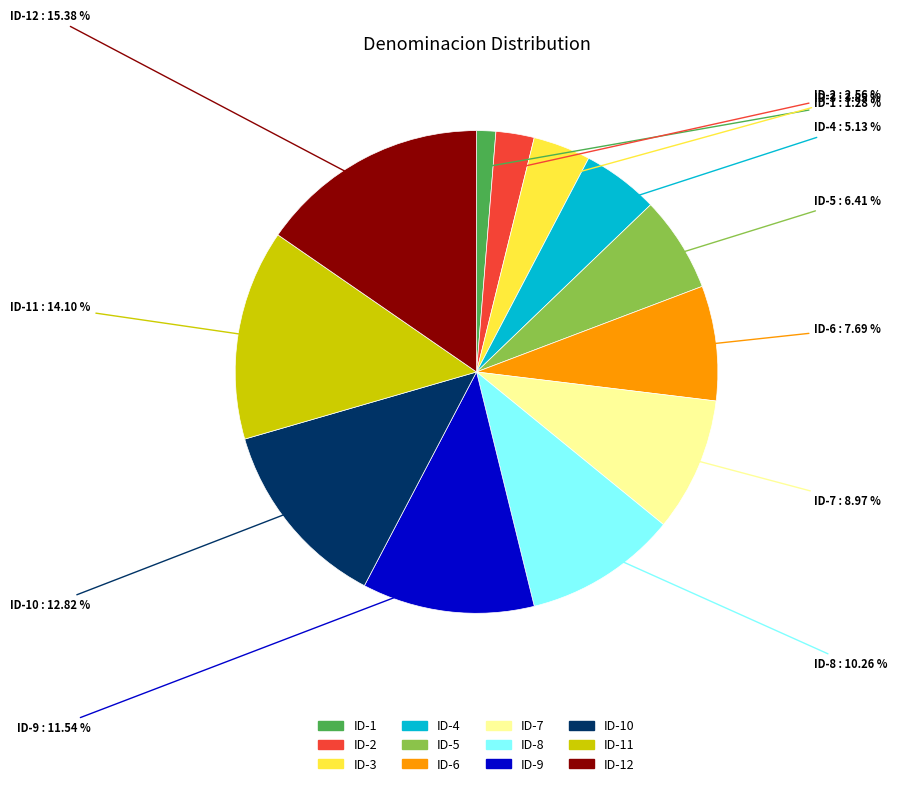

What is the ratio of the value at ID-11 to the value at ID-12?

0.9